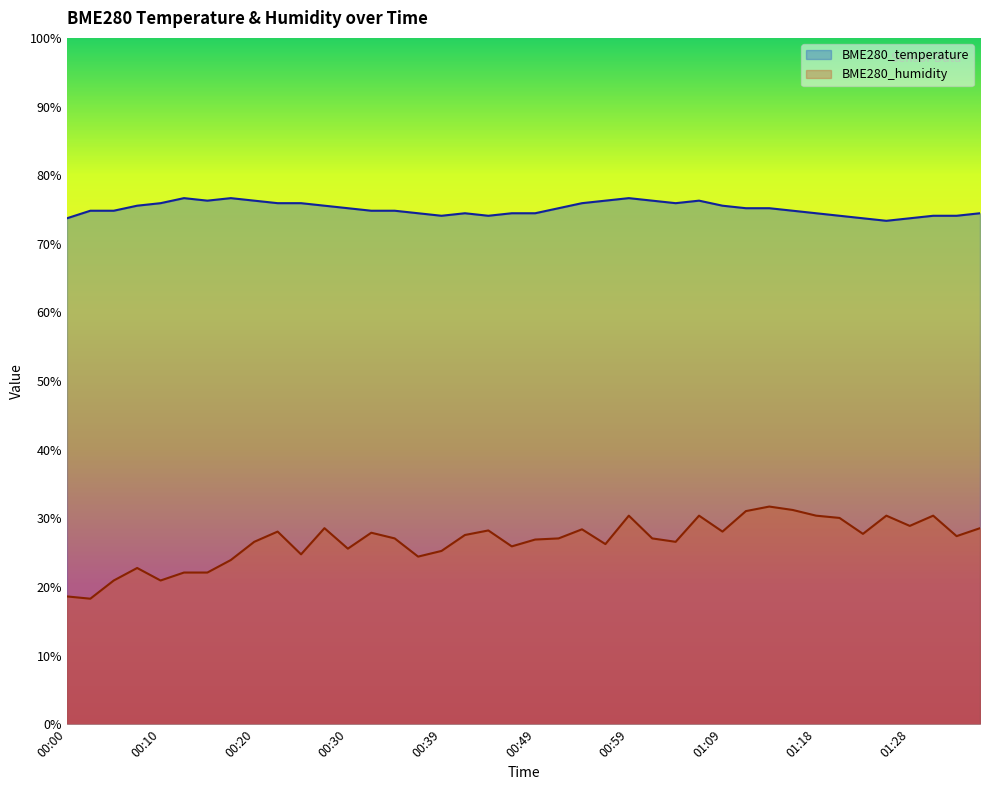

What is the highest value of the BME280_temperature series?

76.7